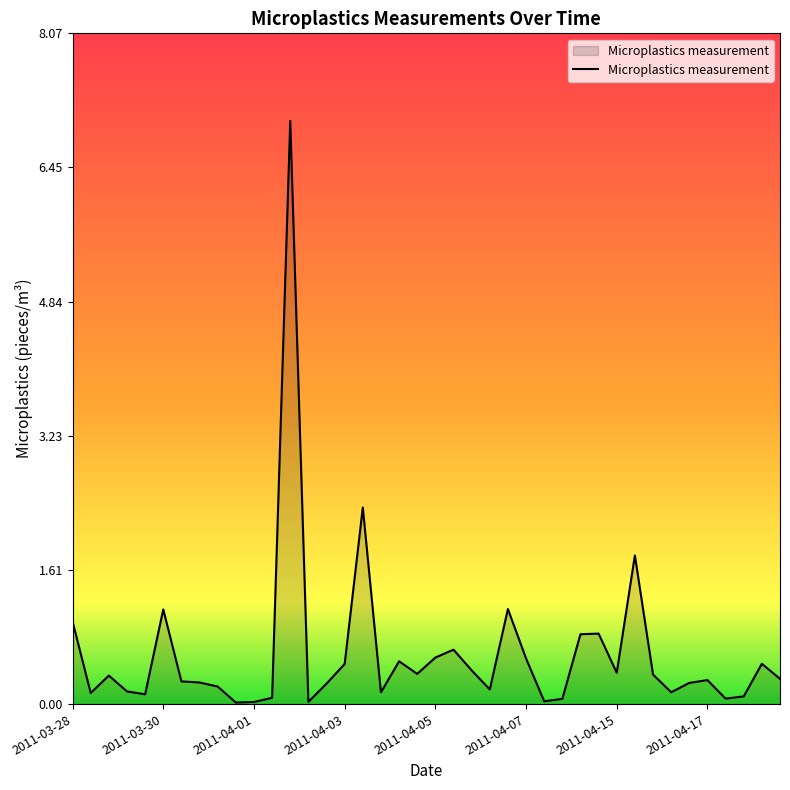

What is the difference between the maximum and minimum values?

7.0